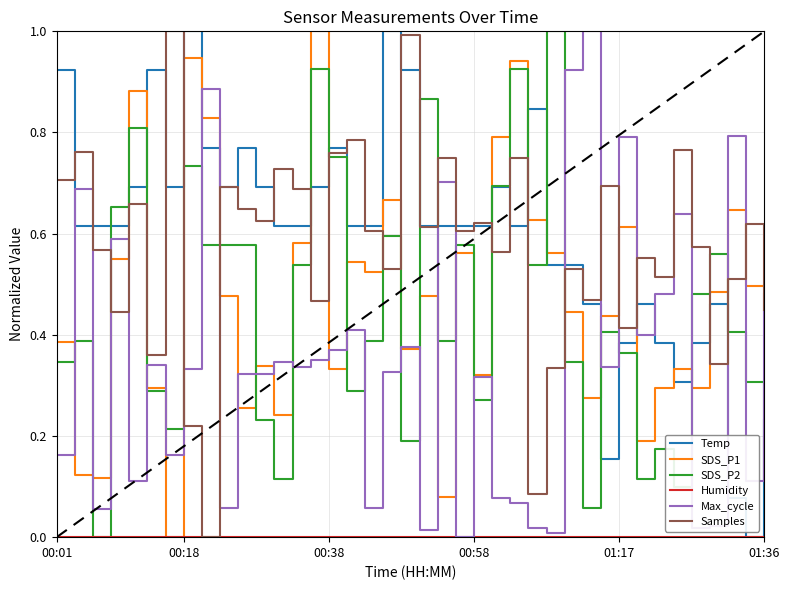

What is the highest value of the Max_cycle series?

1.0